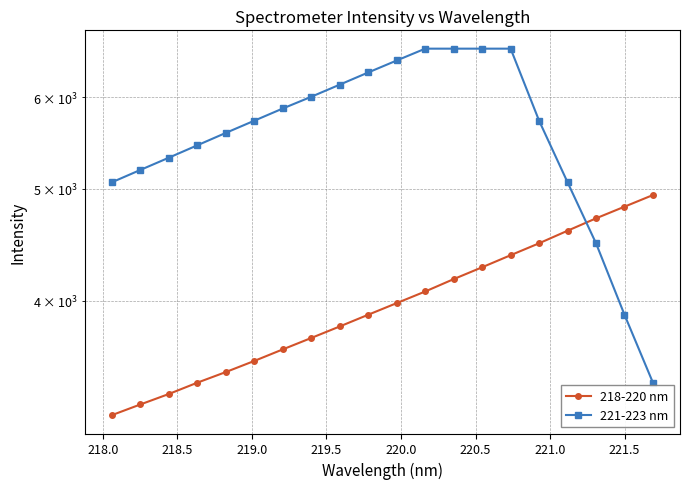

Which series has the largest total across all categories?

221-223 nm